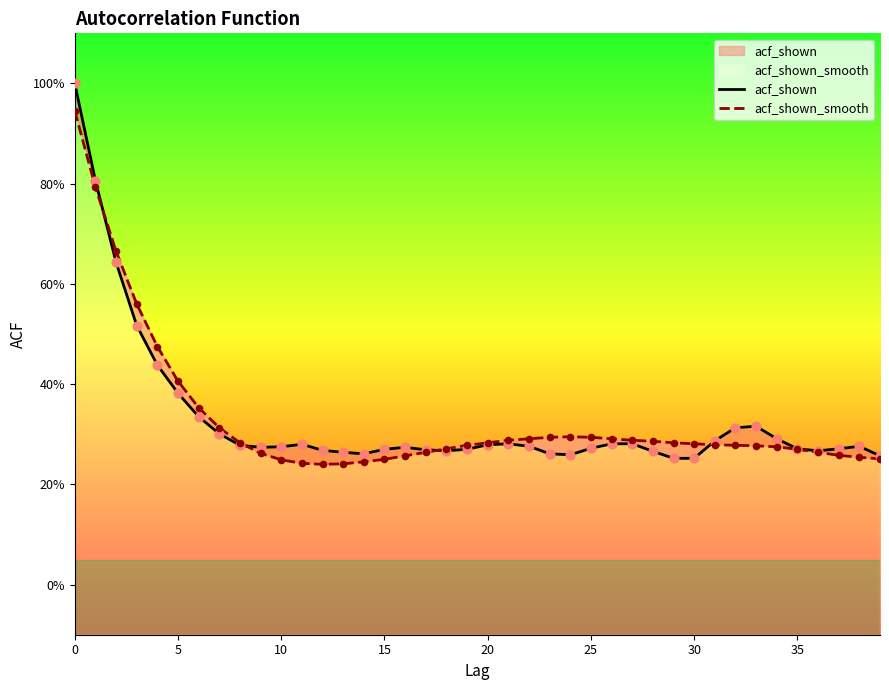

Which series has the largest total across all categories?

acf_shown